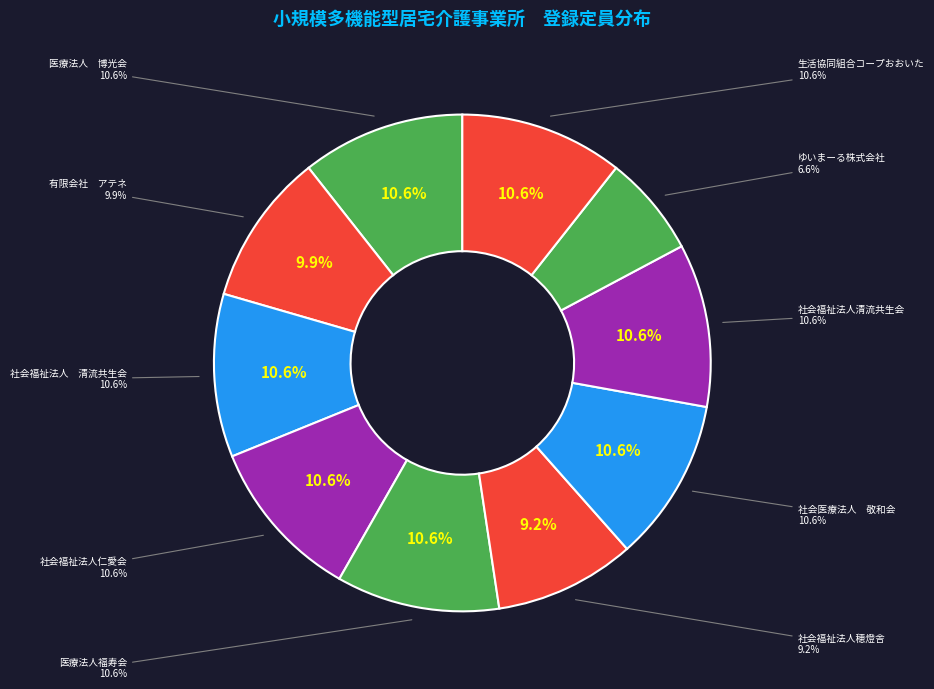

To the nearest percent, what is the average slice percentage?

10%